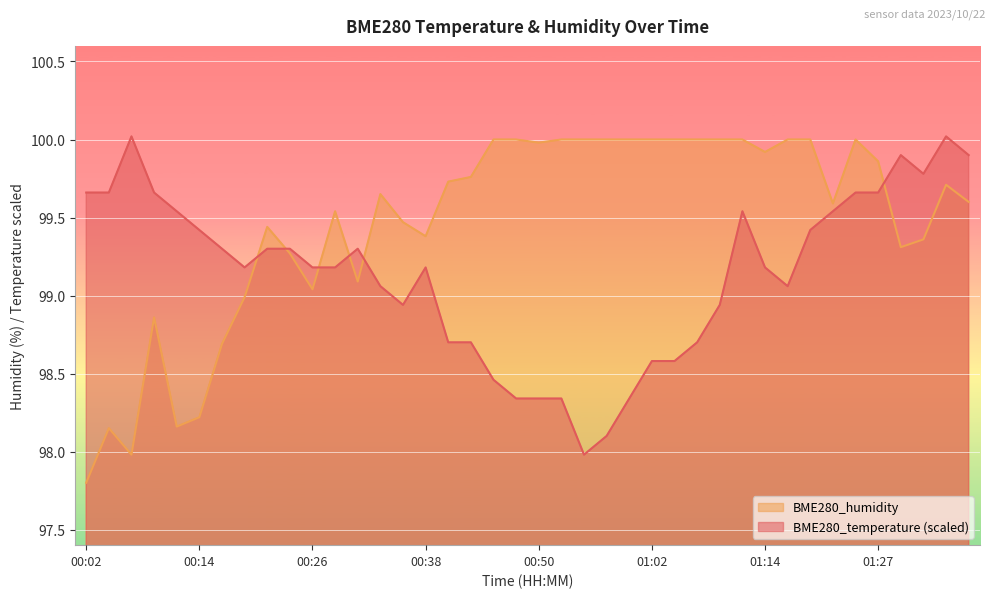

After their last crossing, which series has the higher values: BME280_temperature or BME280_humidity?

BME280_temperature